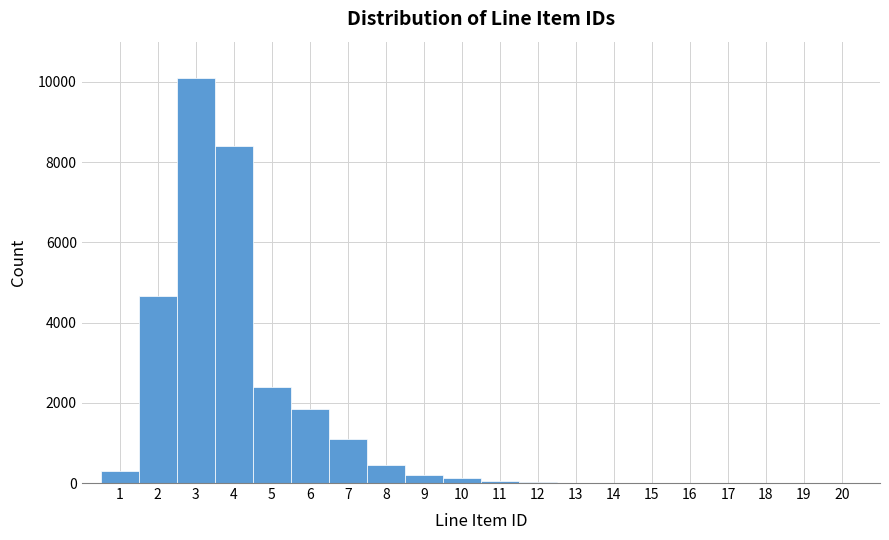

Over which range of the x-axis is the bar tallest?

2.5 to 3.5